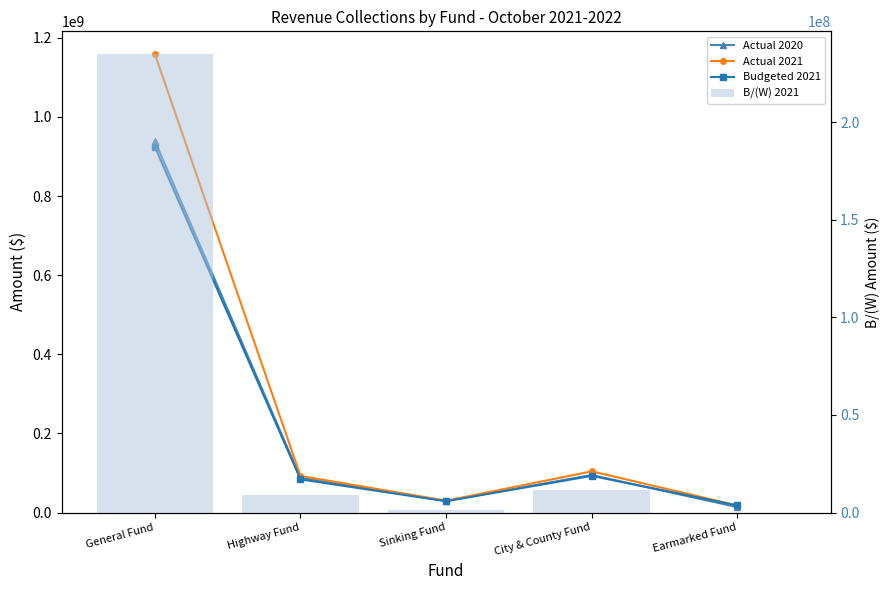

Does the chart contain stacked bars?

No